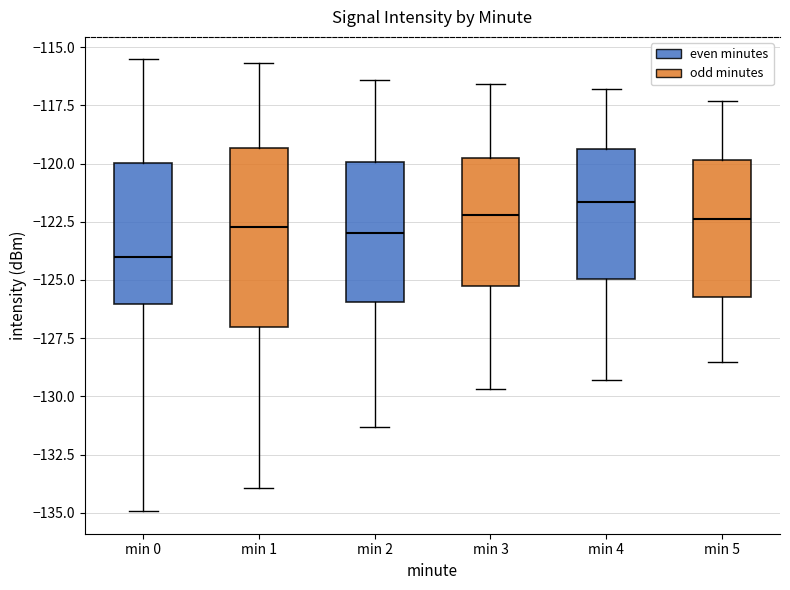

Reading left to right, read every box against the y-axis: the position of its median line, the range the box covers, and the ends of its whiskers. The values are not printed on the chart, so give them approximately, as read against the axis.

min 0: median -124.0, box -126.0 to -120.0, whiskers -135.0 to -115.5
min 1: median -122.5, box -127.0 to -119.5, whiskers -134.0 to -115.5
min 2: median -123.0, box -126.0 to -120.0, whiskers -131.5 to -116.5
min 3: median -122.0, box -125.0 to -119.5, whiskers -129.5 to -116.5
min 4: median -121.5, box -125.0 to -119.5, whiskers -129.5 to -117.0
min 5: median -122.5, box -125.5 to -120.0, whiskers -128.5 to -117.5